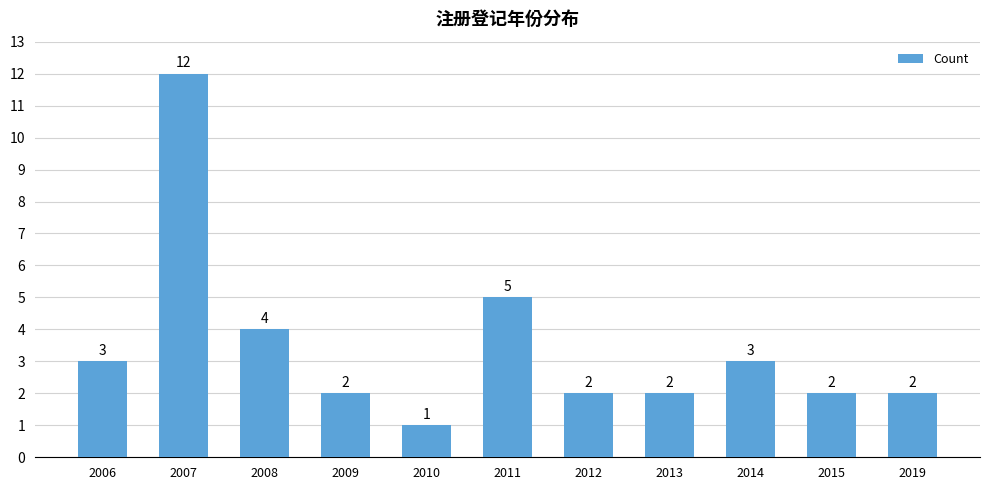

Reading left to right, transcribe all the data shown in this chart.

3	12	4	2	1	5	2	2	3	2	2